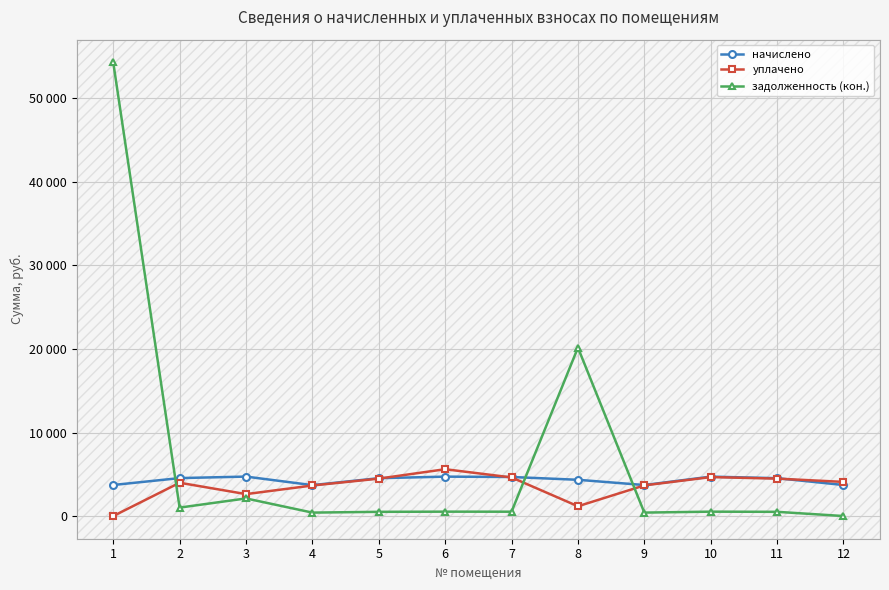

Where is начислено nearest to the value 4210?

8